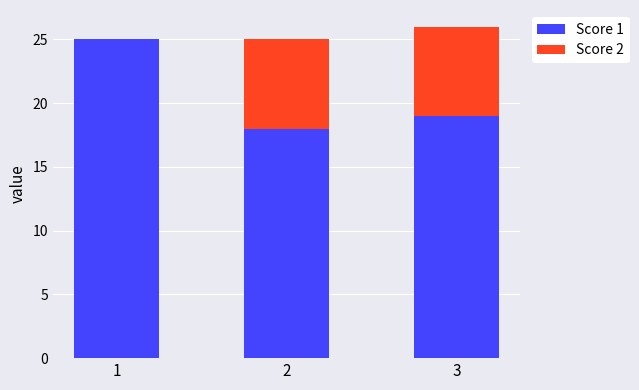

At which category is the sum across all series the highest?

3